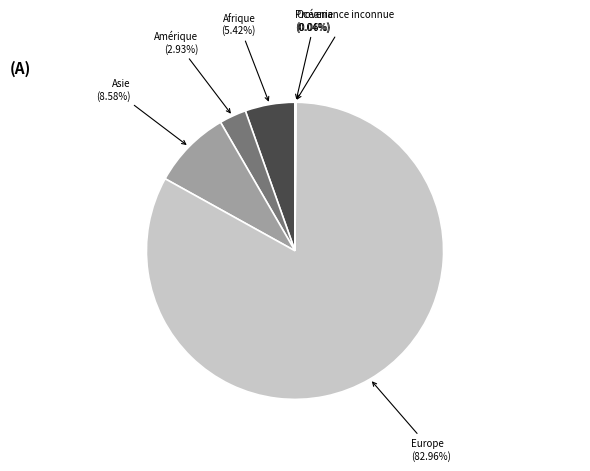

Is Amérique the majority of the pie?

No